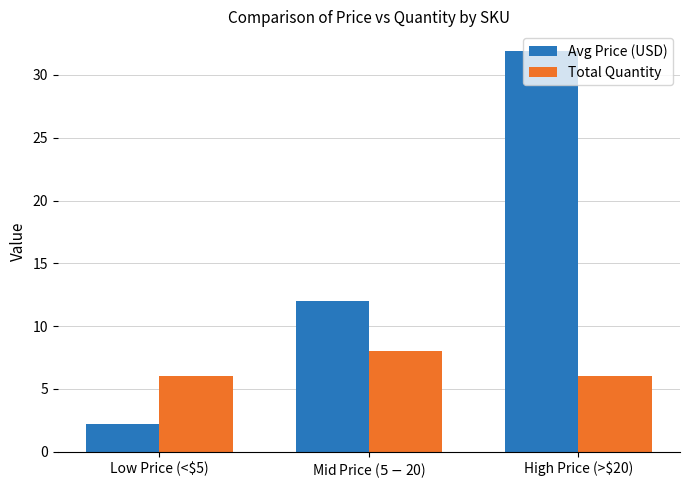

List the series in order of their peak value, lowest first.

Total Quantity, Avg Price (USD)